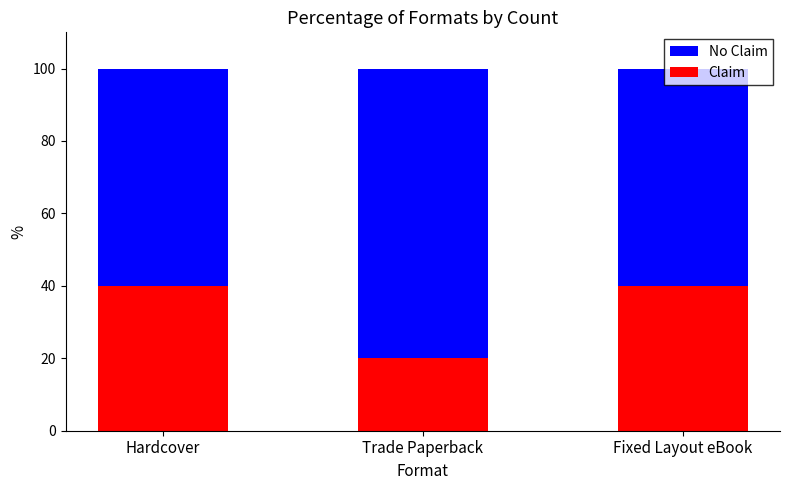

What is the total value across all series at Hardcover?

100